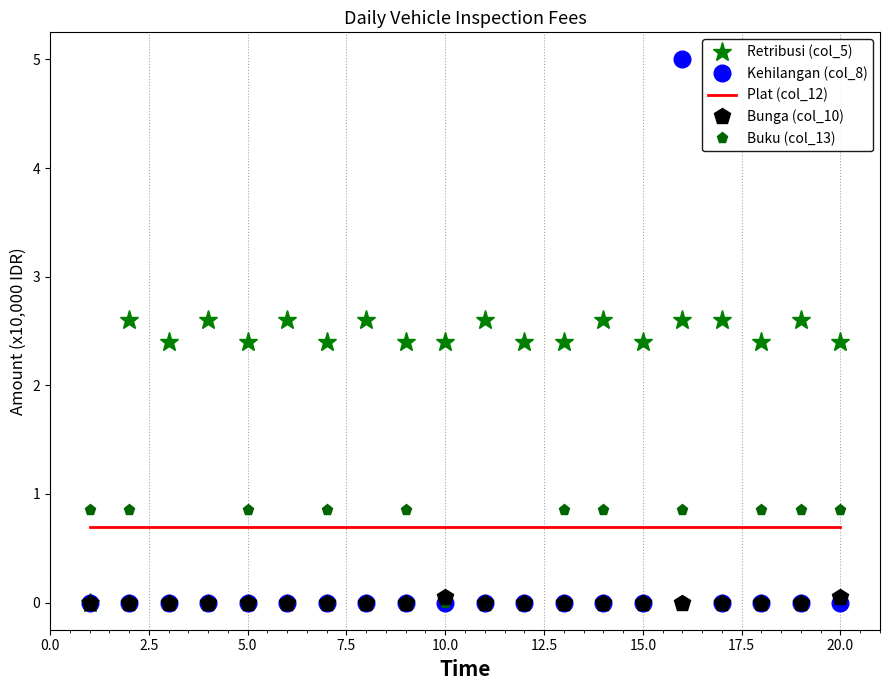

Which series ends up on top after the final intersection of Retribusi (col_5) and Plat (col_12)?

Retribusi (col_5)